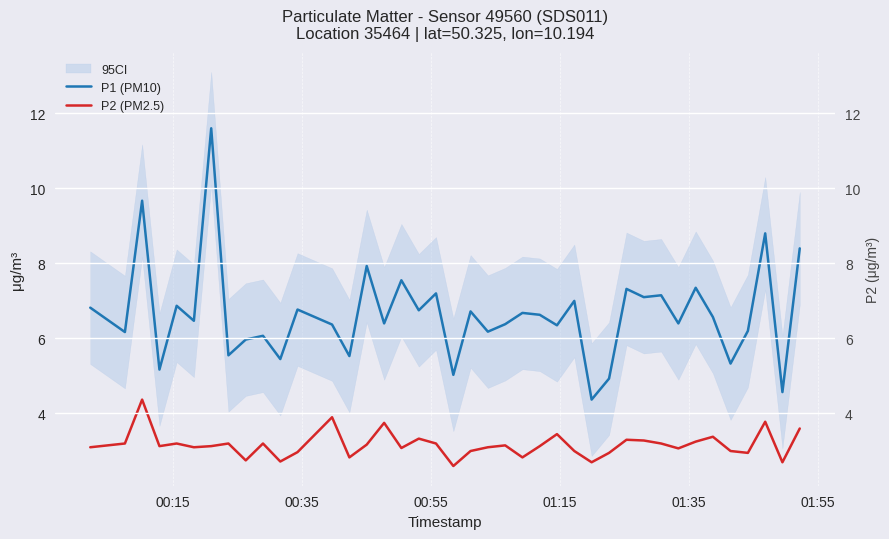

Which series has the largest range (max minus min)?

P1 (PM10)